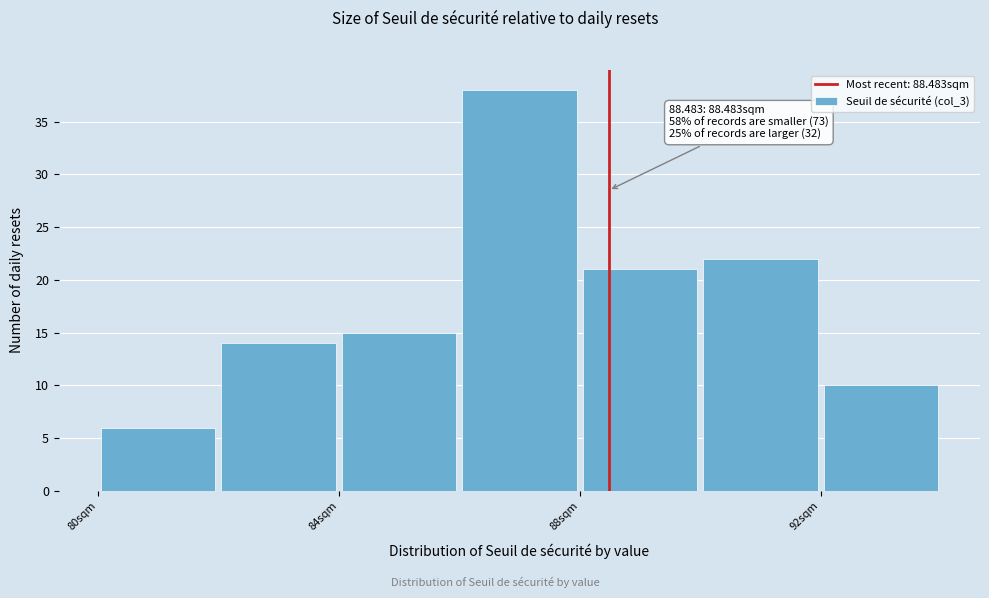

Which range on the x-axis has the tallest bar?

86 to 88